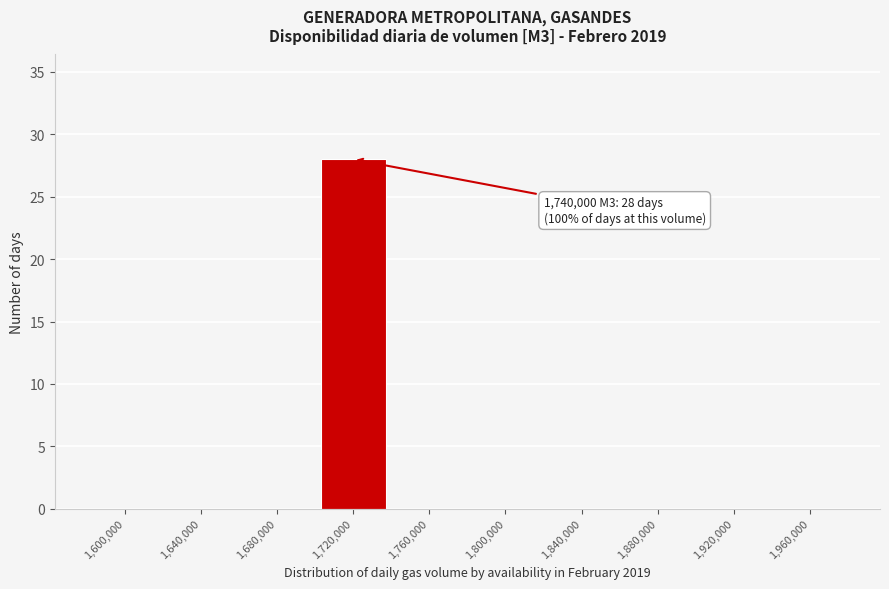

Reading left to right, extract all data points from this chart.

1,600,000=0	1,640,000=0	1,680,000=0	1,720,000=28	1,760,000=0	1,800,000=0	1,840,000=0	1,880,000=0	1,920,000=0	1,960,000=0